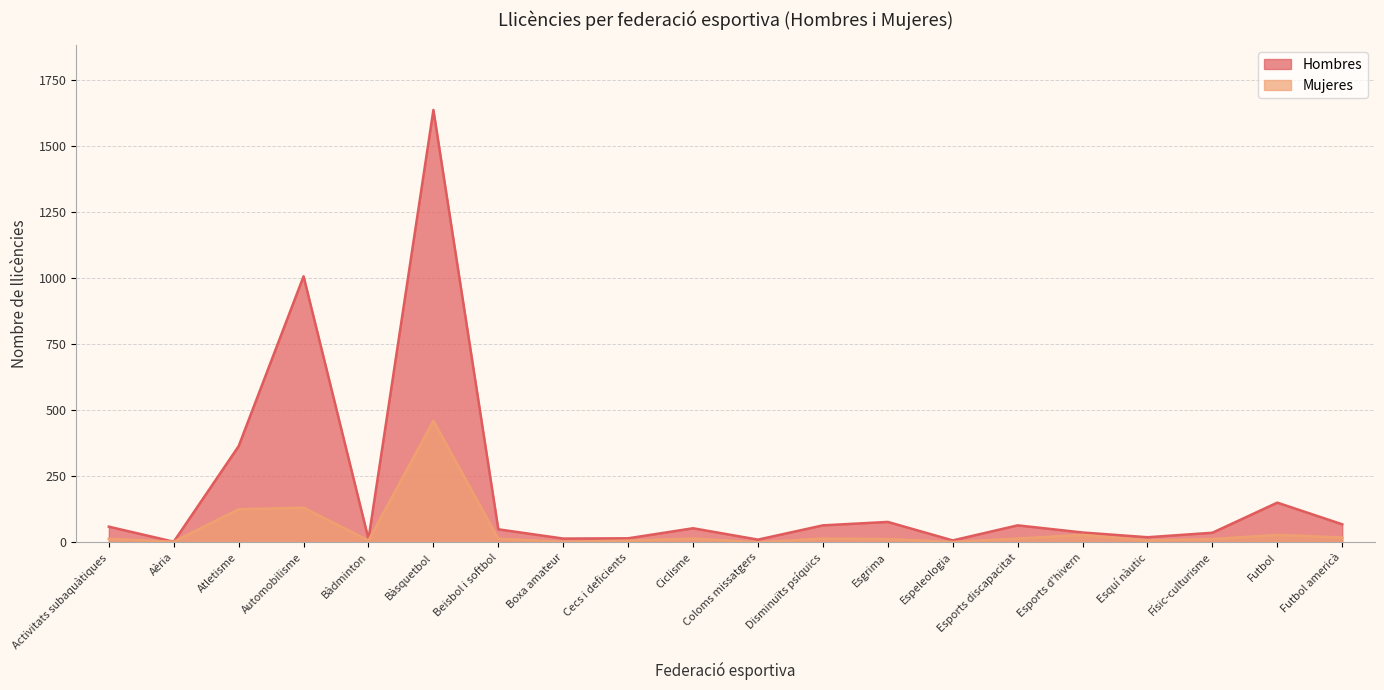

At Bàdminton, list the series in order from largest to smallest.

Hombres, Mujeres